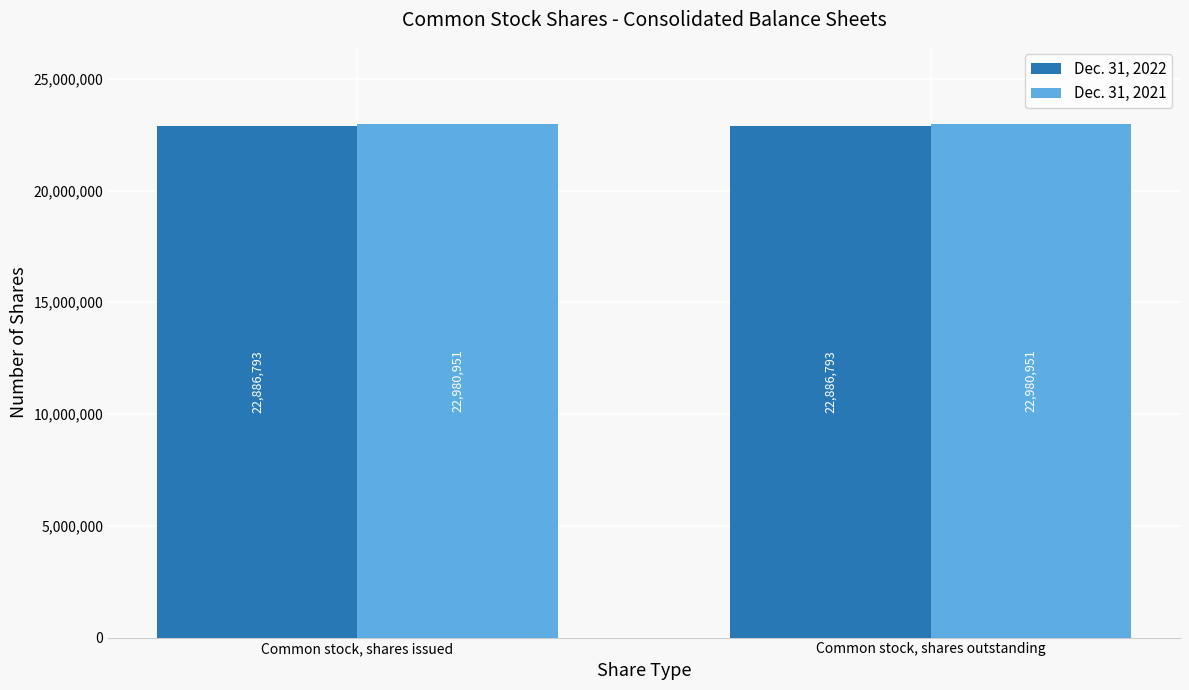

Reading left to right, list all the values displayed in this chart.

Dec. 31, 2022: Common stock, shares issued=22886793	Common stock, shares outstanding=22886793
Dec. 31, 2021: Common stock, shares issued=22980951	Common stock, shares outstanding=22980951